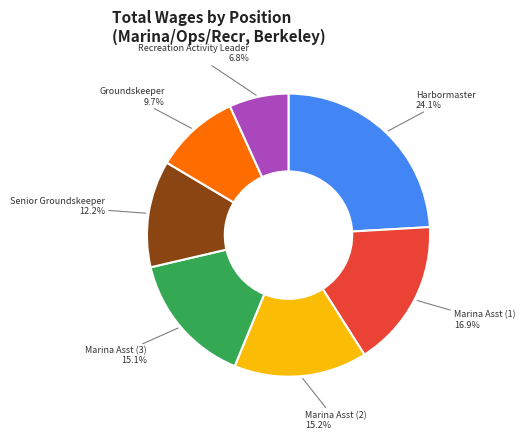

Is there any slice that represents more than half of the pie?

No